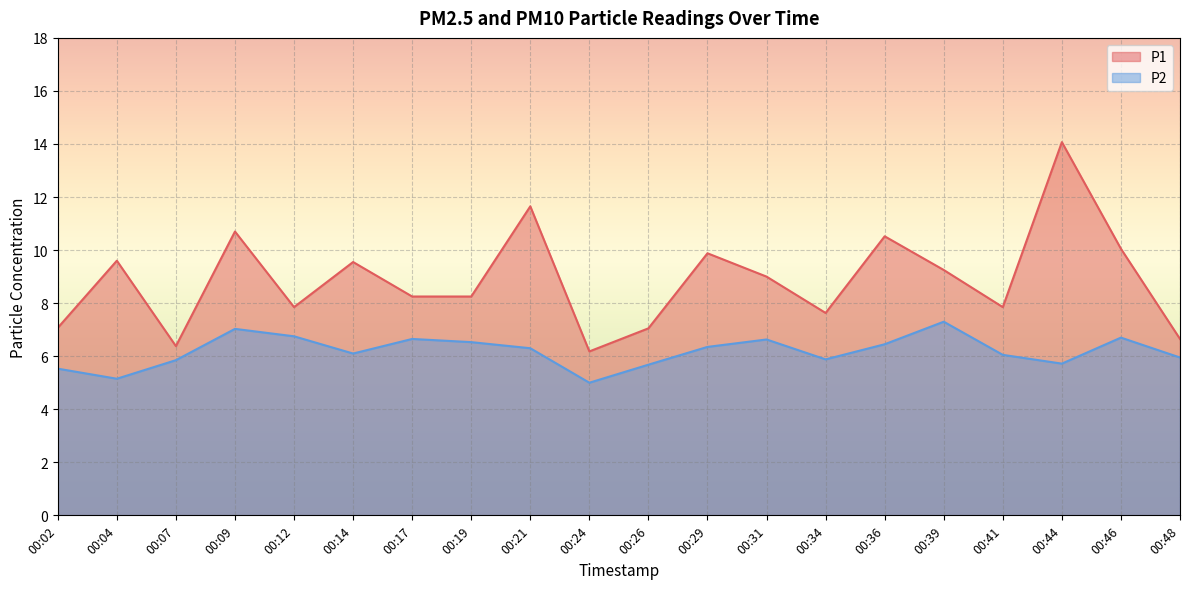

What are all the series names shown in the legend?

P1, P2